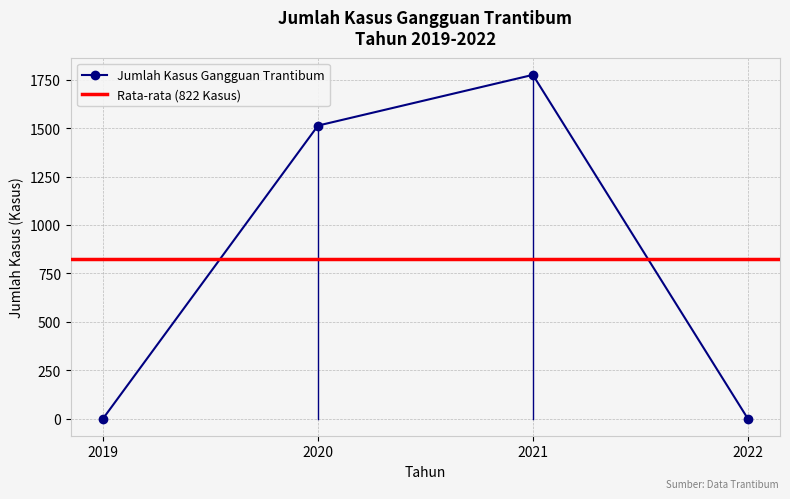

Rank the categories by value from highest to lowest.

2021, 2020, 2019, 2022